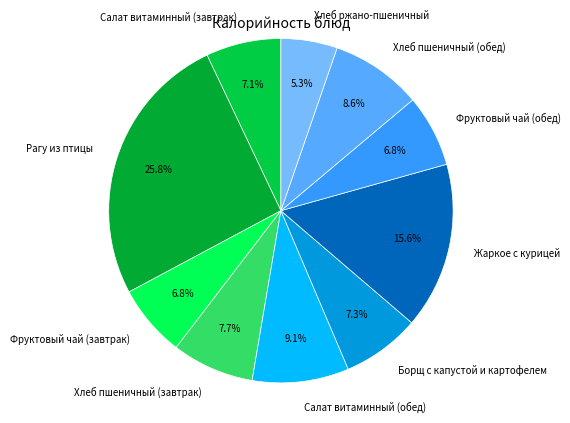

What is the ratio of the value at Салат витаминный (завтрак) to the value at Фруктовый чай (обед)?

1.0